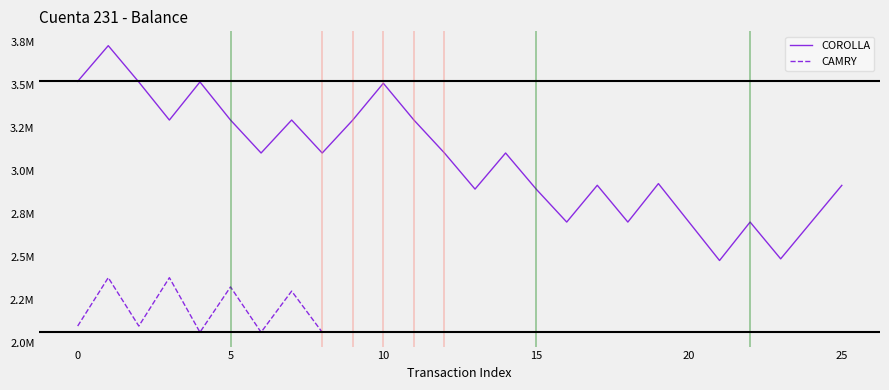

Does the chart have visible grid lines?

No